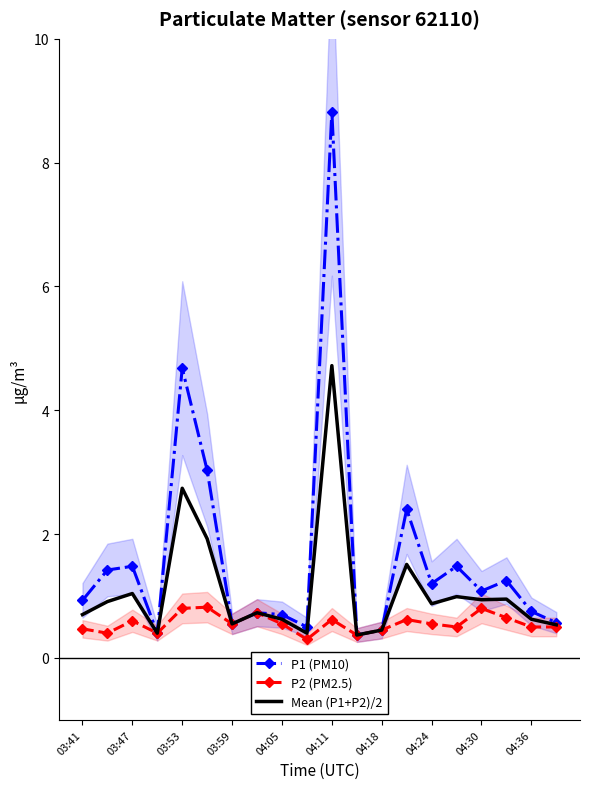

What is the difference between the maximum and minimum values in the P1 (PM10) series?

8.5